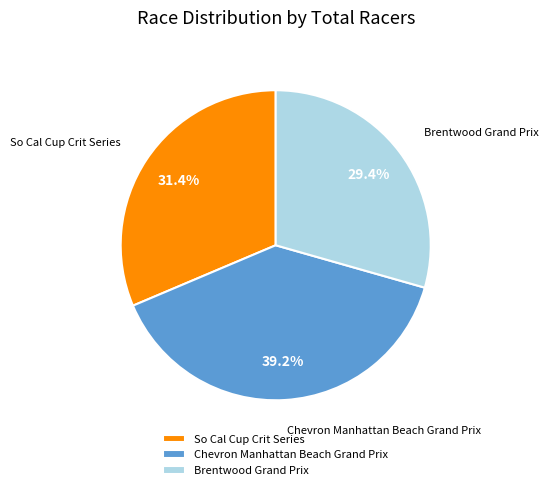

How many segments does this pie chart have?

3